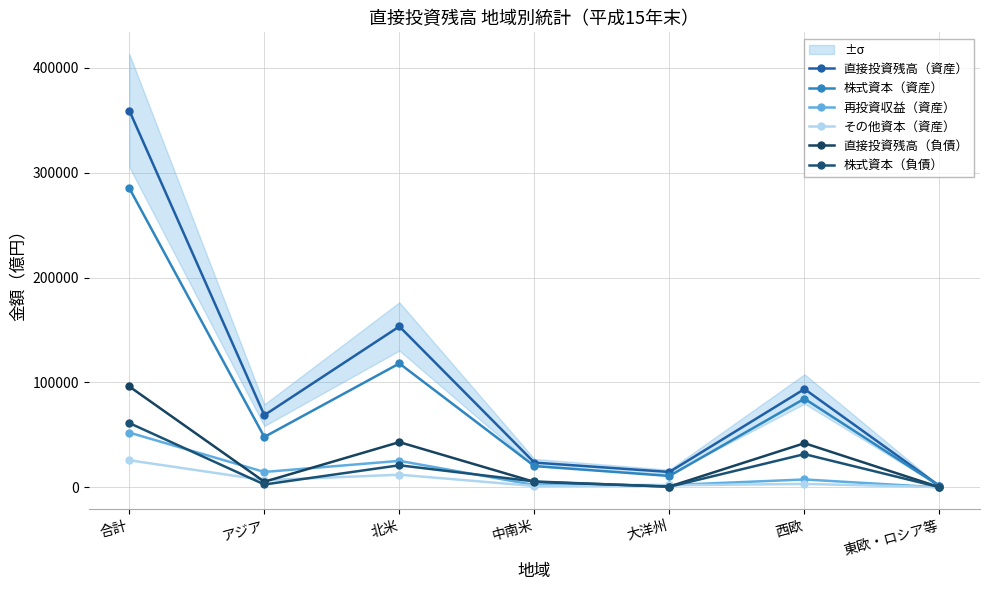

Which series has the largest total across all categories?

直接投資残高（資産）